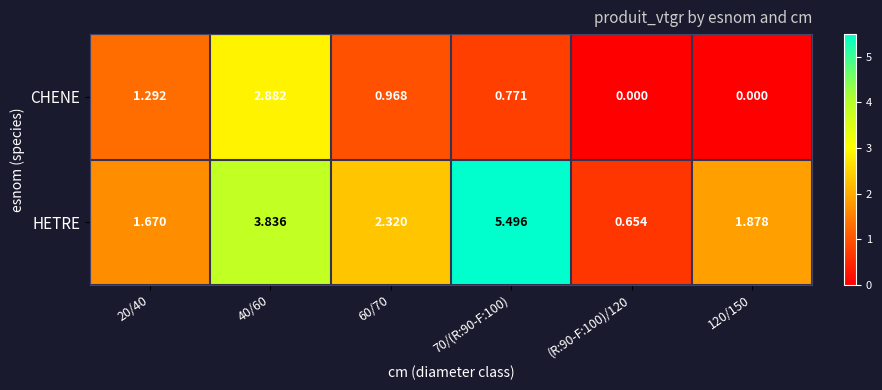

Which series has the largest total across all categories?

HETRE